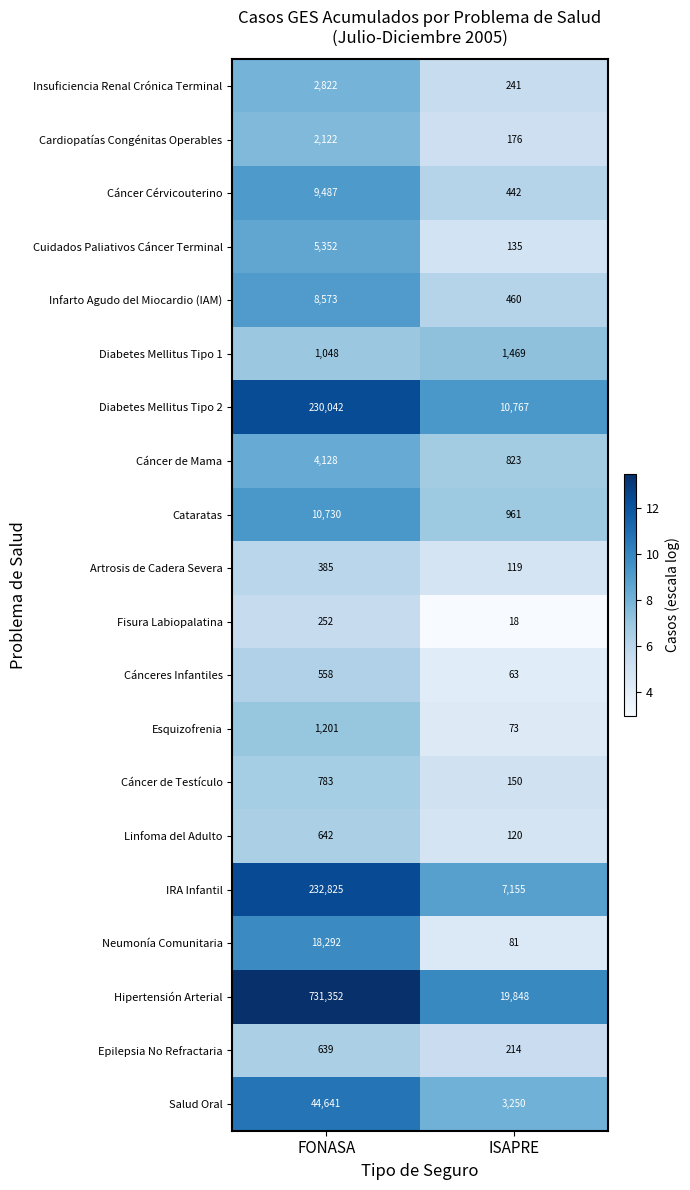

What value does the Cánceres Infantiles series have at ISAPRE, to the nearest 50?

50